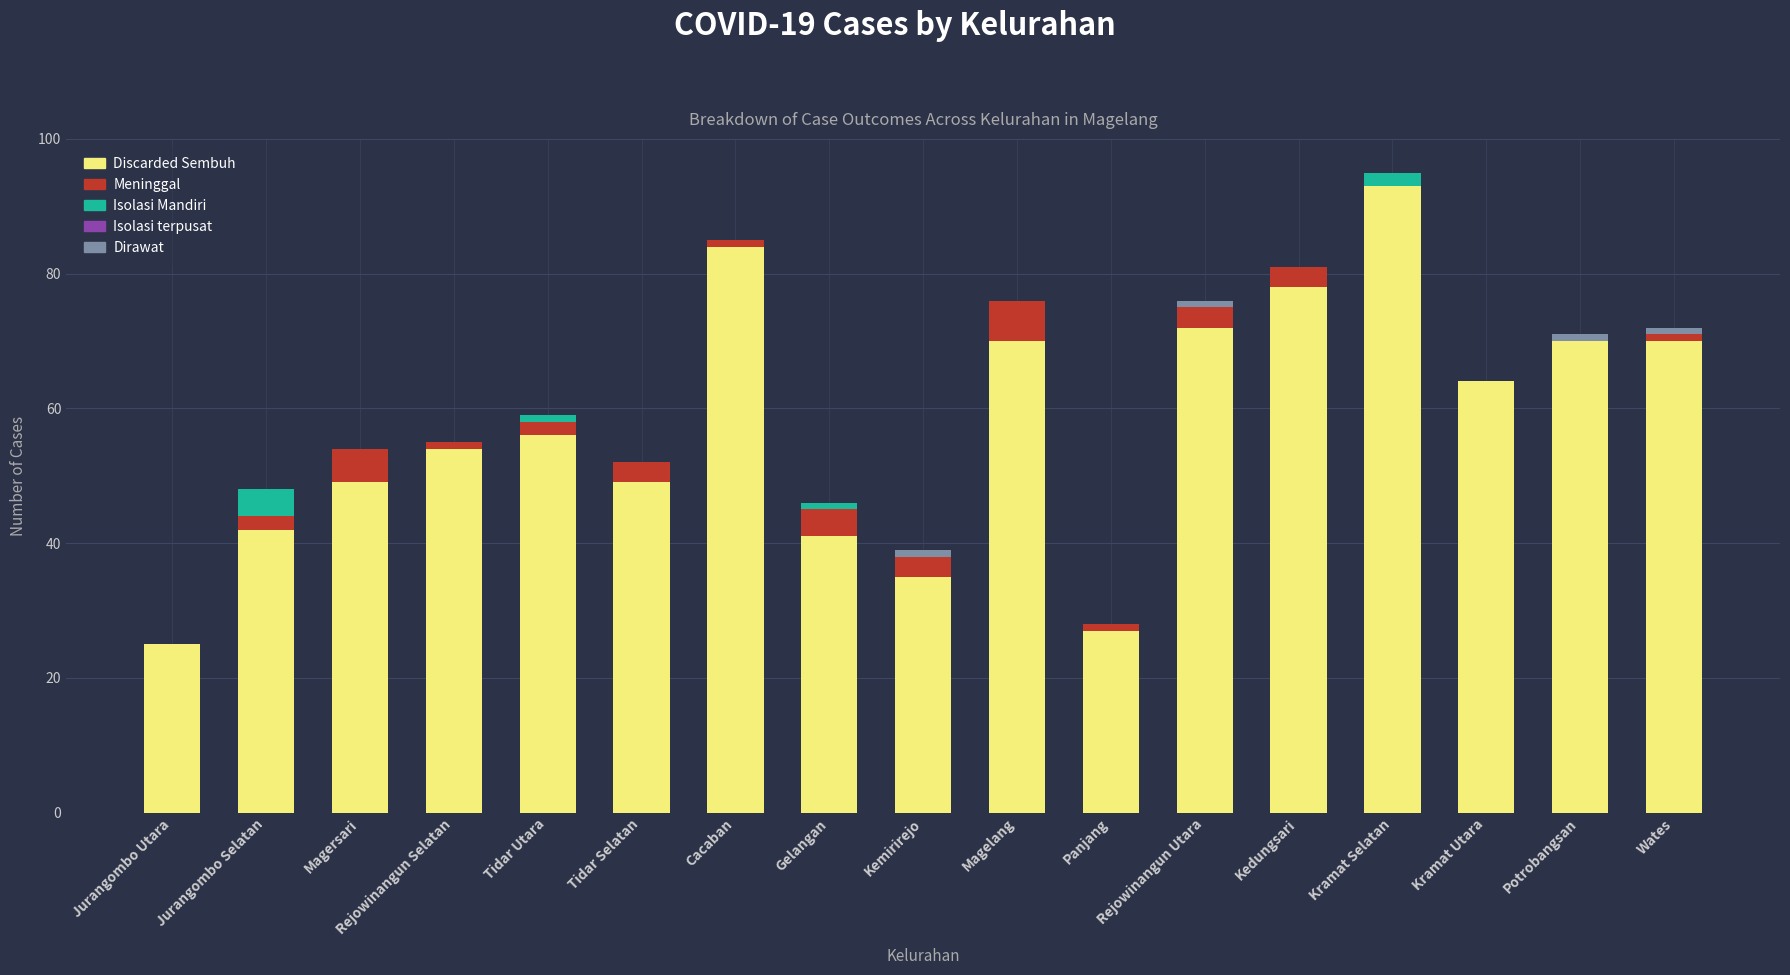

What is the maximum value for Discarded Sembuh?

93